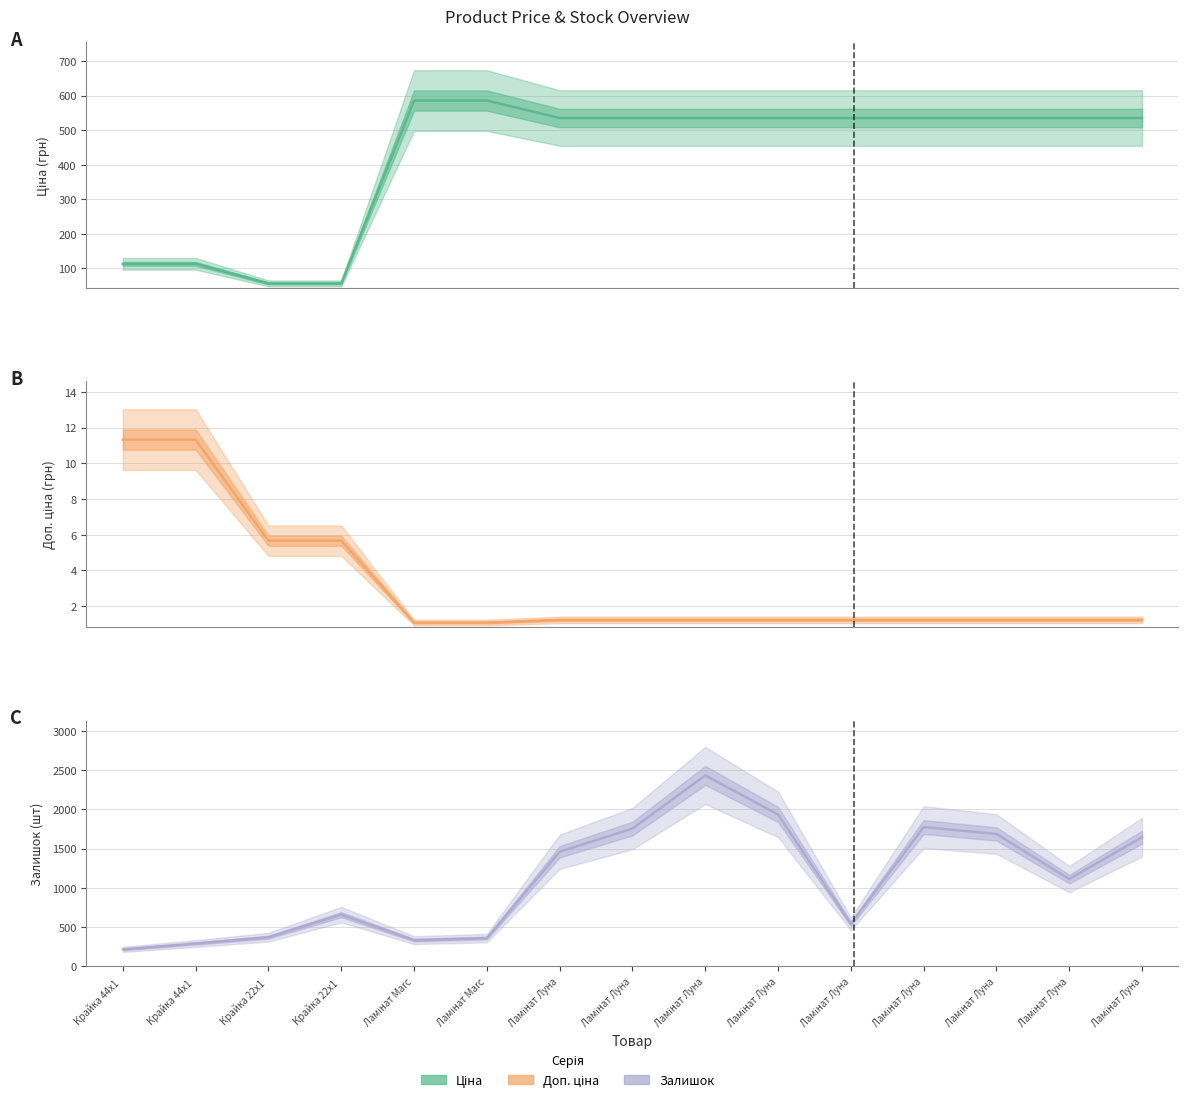

Is it true that Доп. ціна (line) equals 1.2 at Ламінат Луна?

True